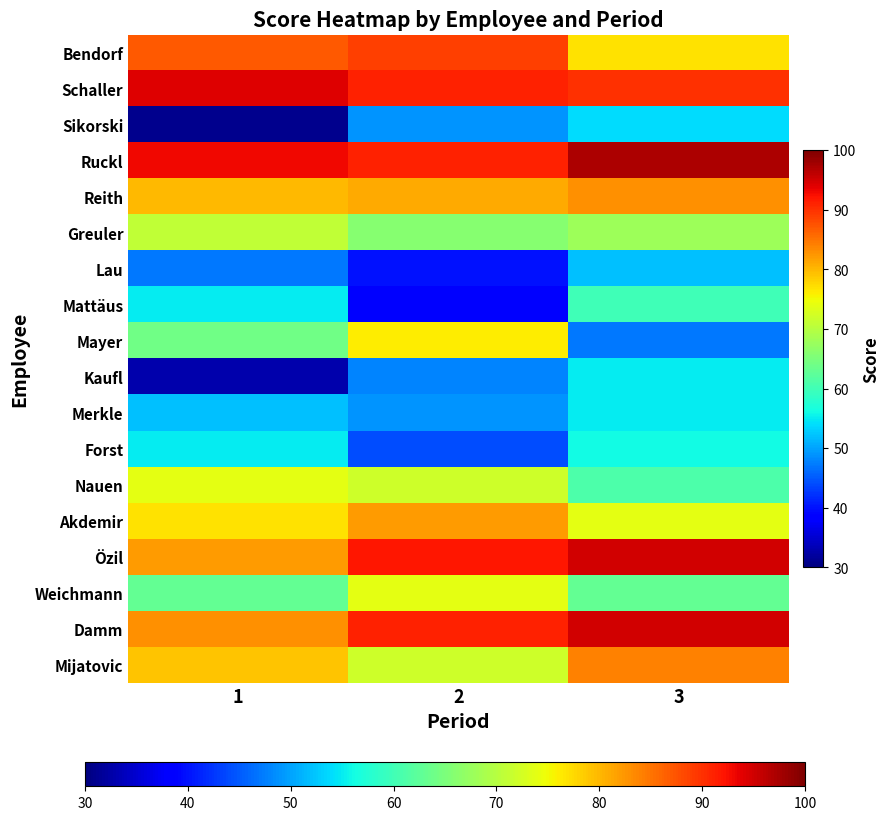

Which has a higher value, 2 or 1?

2